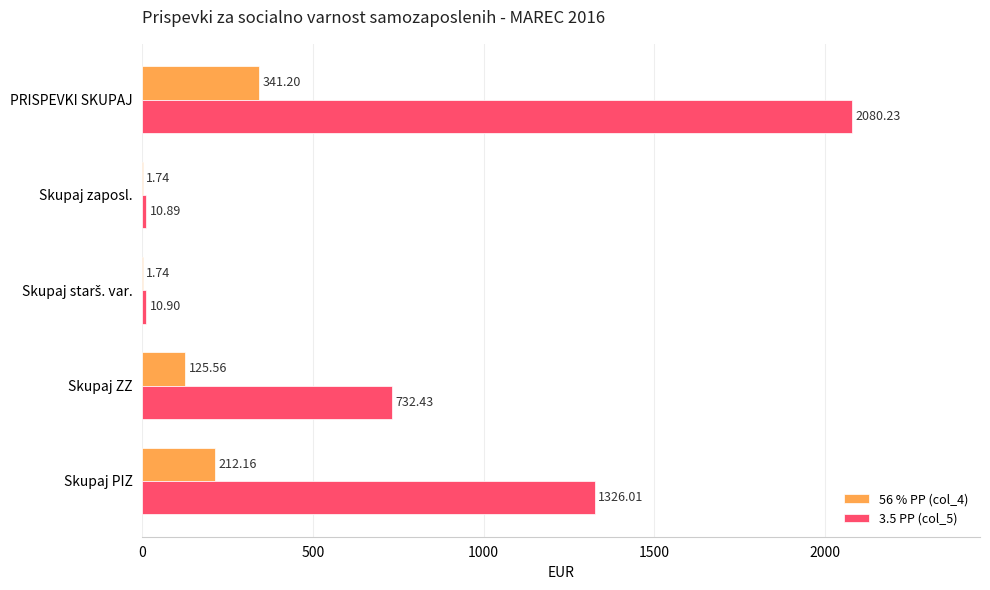

At which category is the sum across all series the highest?

PRISPEVKI SKUPAJ